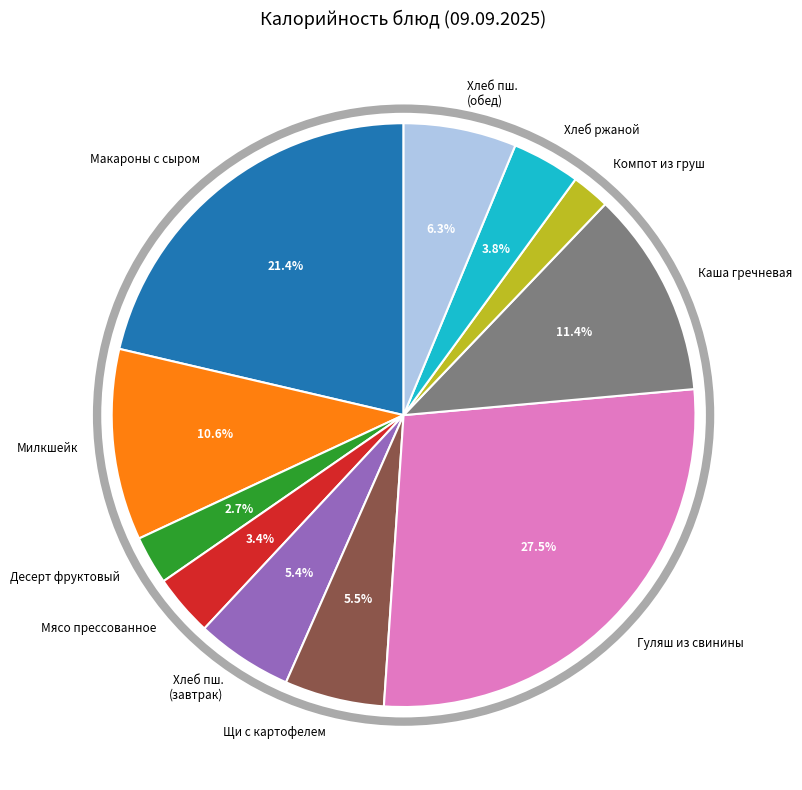

Count the number of slices in the pie.

11